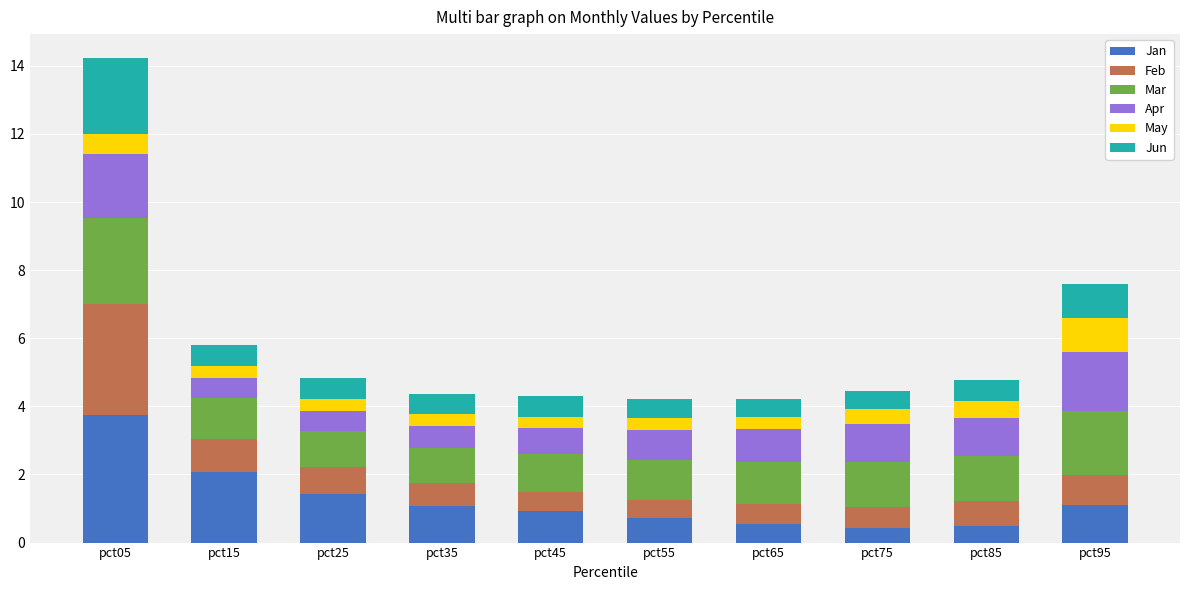

How many bars are there in total?

10